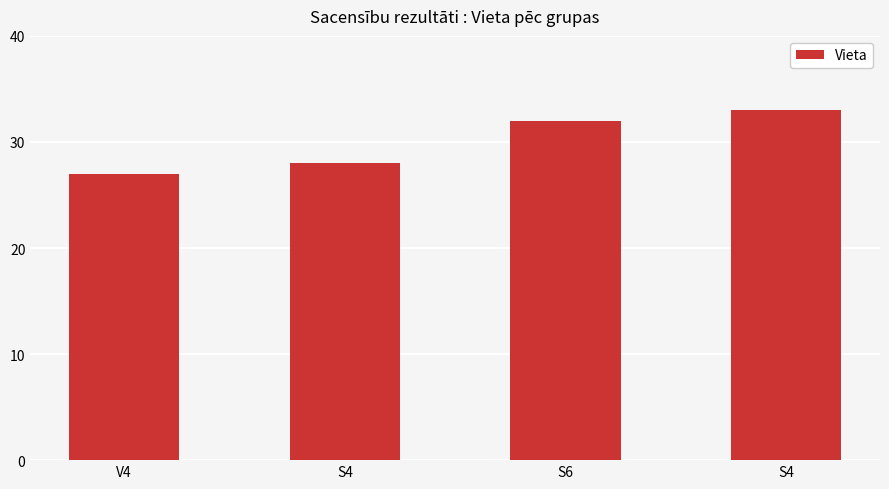

Between S4 and V4, which is larger?

S4